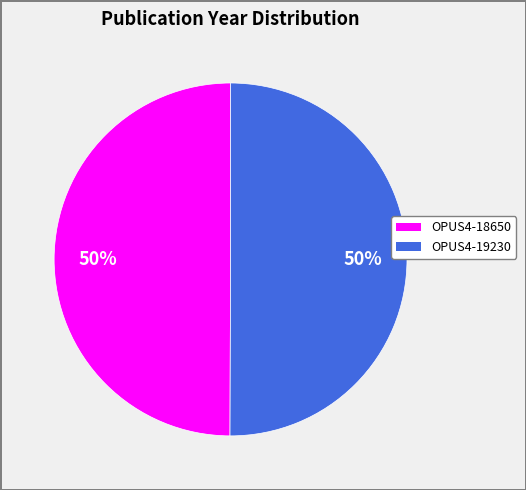

What percentage is the OPUS4-19230 slice, to the nearest percent?

50%